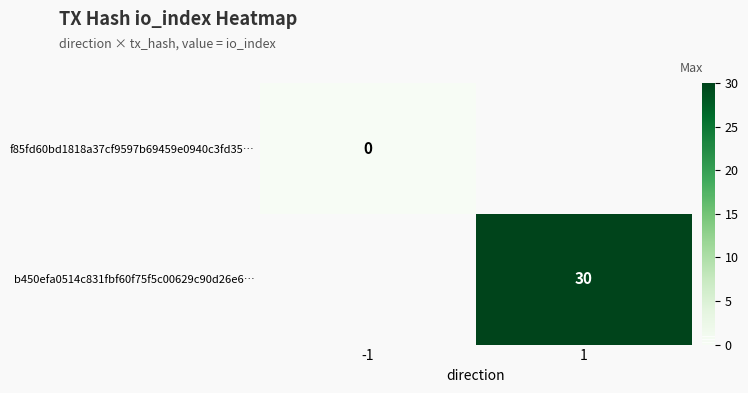

Is the value of b450efa0514c831fbf60f75f5c00629c90d26e6… at 1 greater than the value of f85fd60bd1818a37cf9597b69459e0940c3fd35… at -1?

Yes